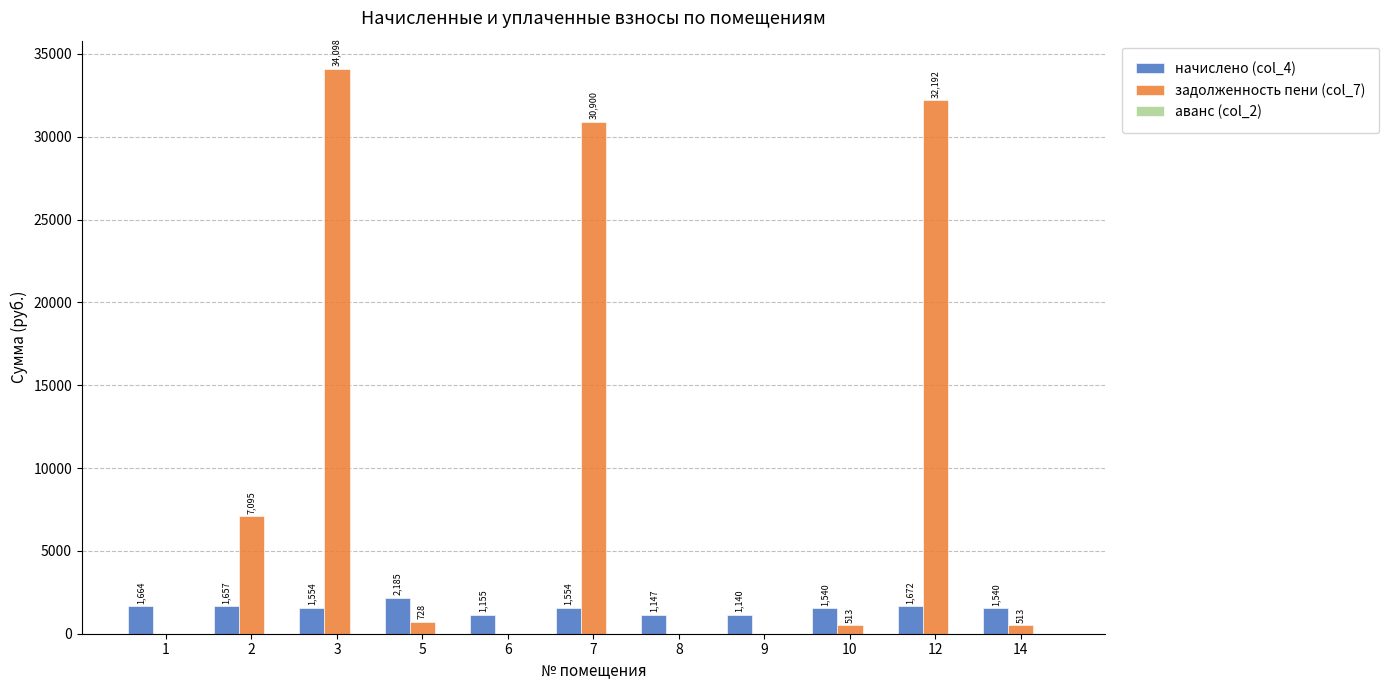

True or false: начислено (col_4) has a value of 381.4 at 14.

False